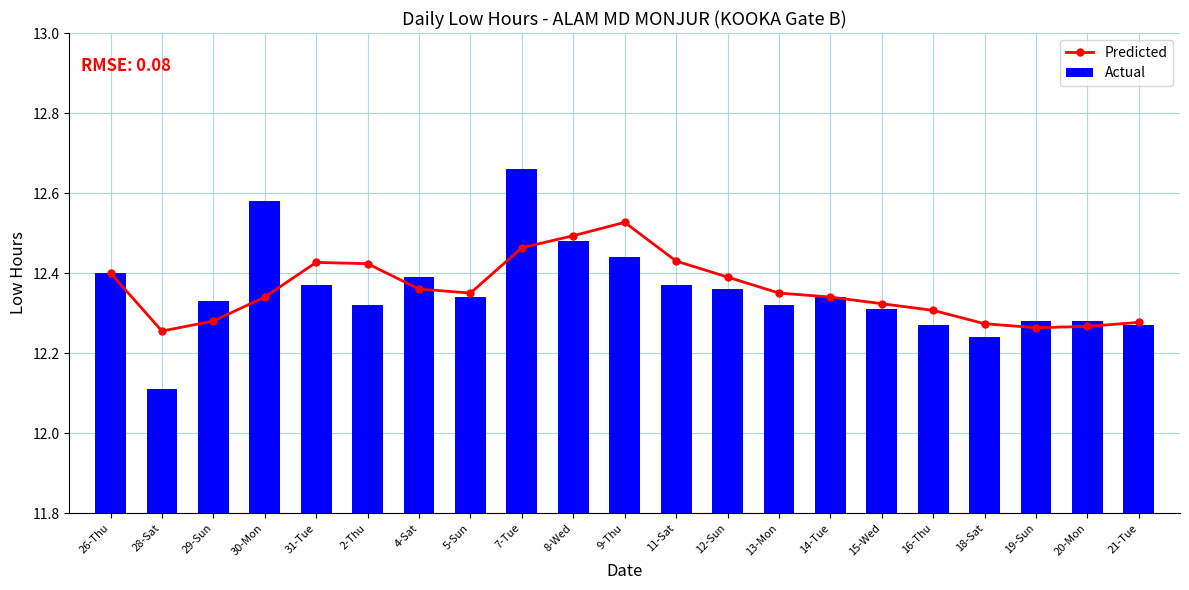

Reading left to right, what are all the values shown in this chart?

Predicted: 26-Thu=12.4	28-Sat=12.3	29-Sun=12.3	30-Mon=12.3	31-Tue=12.4	2-Thu=12.4	4-Sat=12.4	5-Sun=12.3	7-Tue=12.5	8-Wed=12.5	9-Thu=12.5	11-Sat=12.4	12-Sun=12.4	13-Mon=12.3	14-Tue=12.3	15-Wed=12.3	16-Thu=12.3	18-Sat=12.3	19-Sun=12.3	20-Mon=12.3	21-Tue=12.3
Actual: 26-Thu=12.4	28-Sat=12.1	29-Sun=12.3	30-Mon=12.6	31-Tue=12.4	2-Thu=12.3	4-Sat=12.4	5-Sun=12.3	7-Tue=12.7	8-Wed=12.5	9-Thu=12.4	11-Sat=12.4	12-Sun=12.4	13-Mon=12.3	14-Tue=12.3	15-Wed=12.3	16-Thu=12.3	18-Sat=12.2	19-Sun=12.3	20-Mon=12.3	21-Tue=12.3